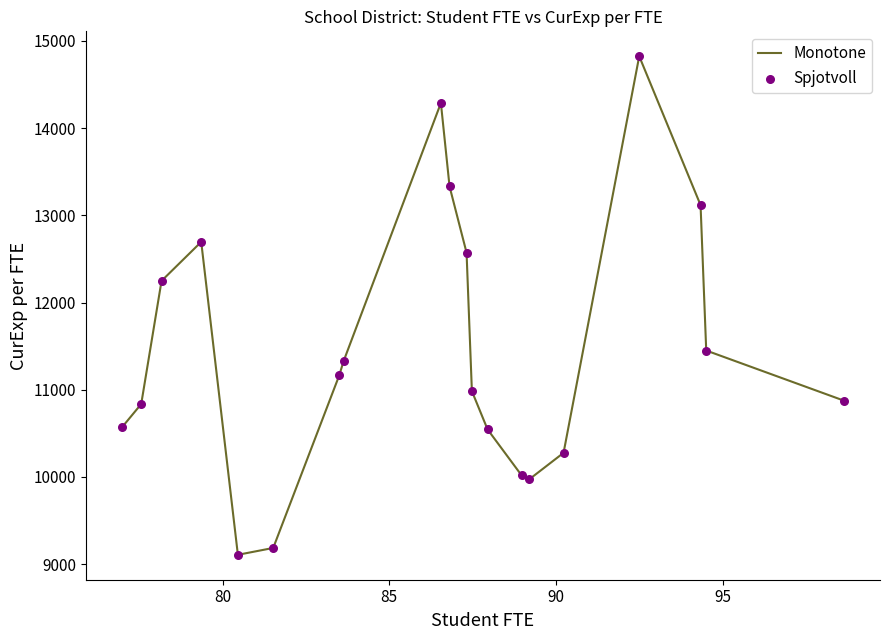

What is the minimum value shown in the chart?

9106.9